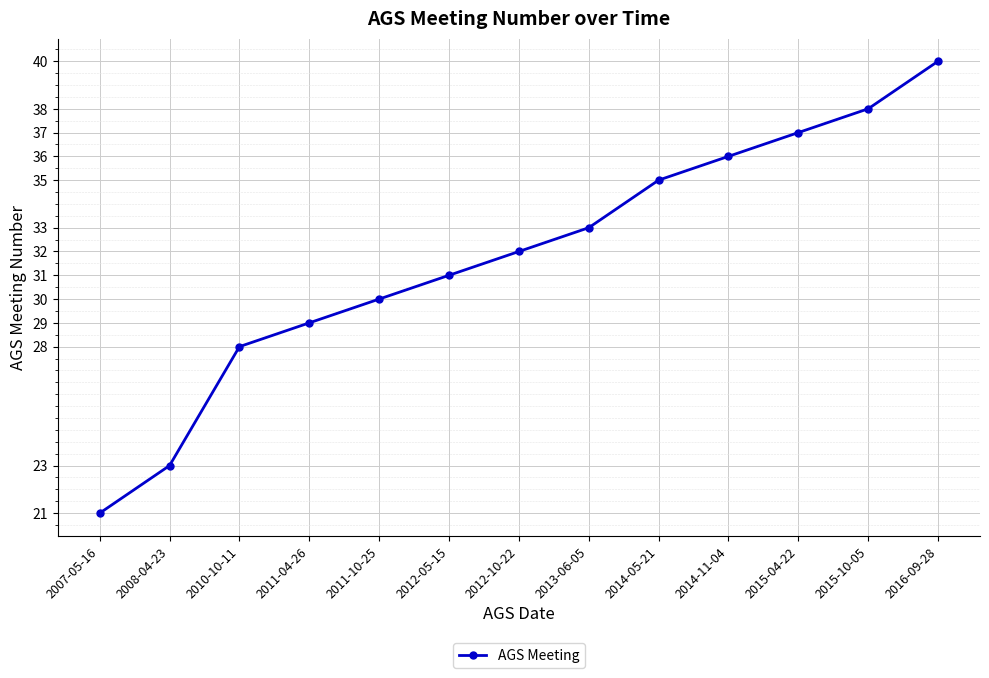

How many categories are shown in the chart?

13